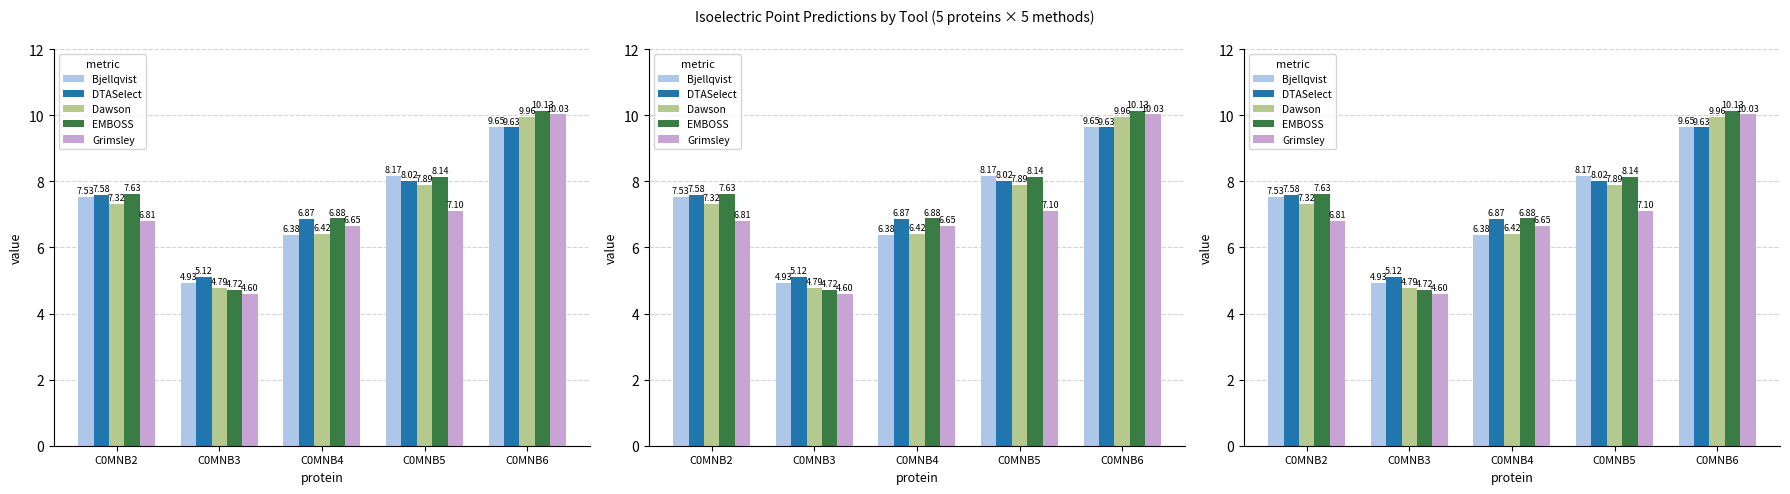

How many bars are there in total?

25